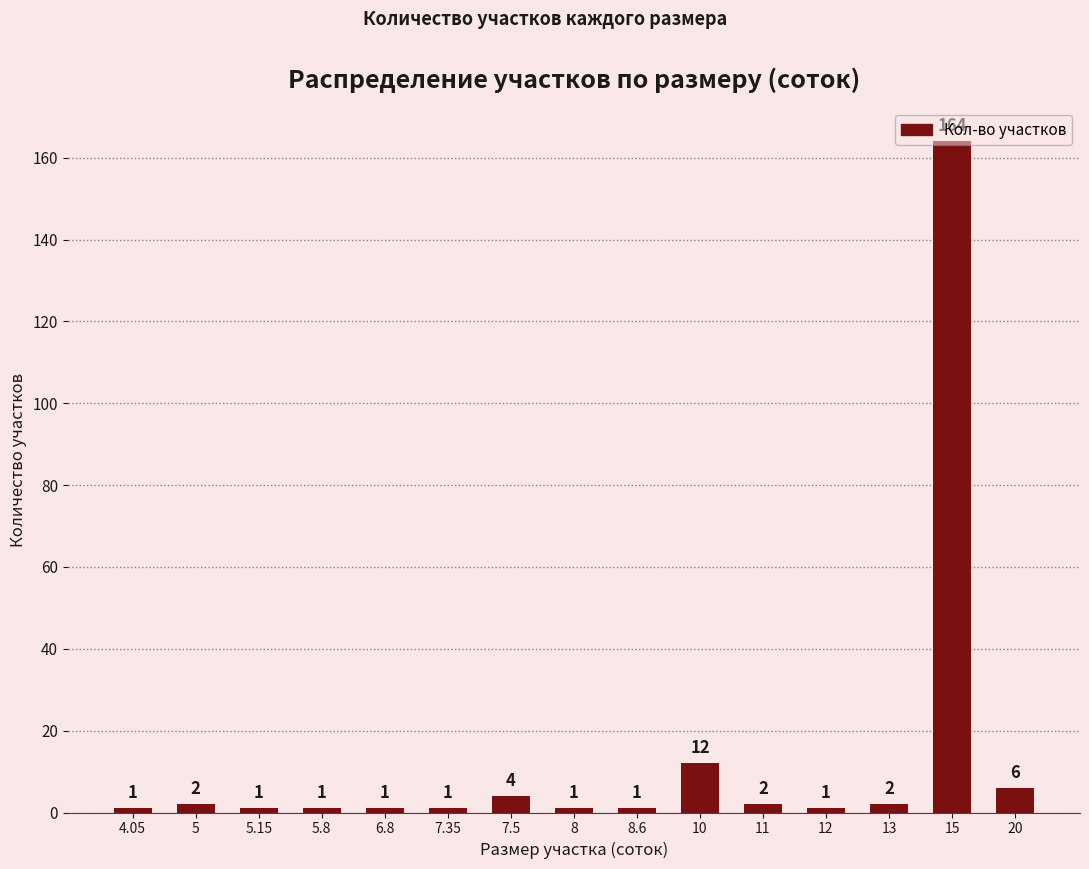

What position from the right is 4.05?

15